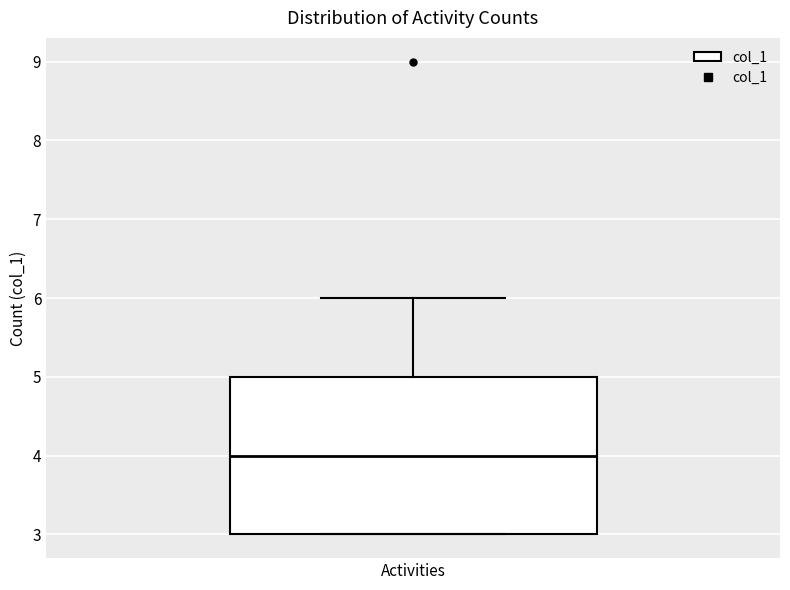

Transcribe this box plot: give where the median line is, the range the box spans, and where the two whiskers end, as read against the y-axis. The values are not printed on the chart, so give them approximately, as read against the axis.

median 4, box 3 to 5, whiskers 3 to 6